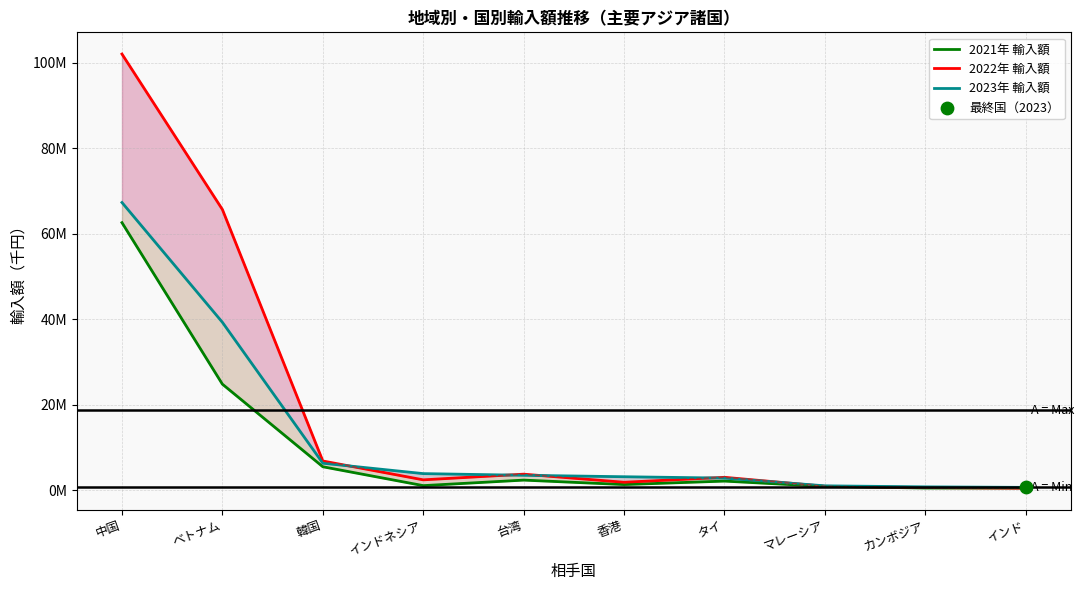

Which series has the largest Y range (max minus min)?

2022年 輸入額